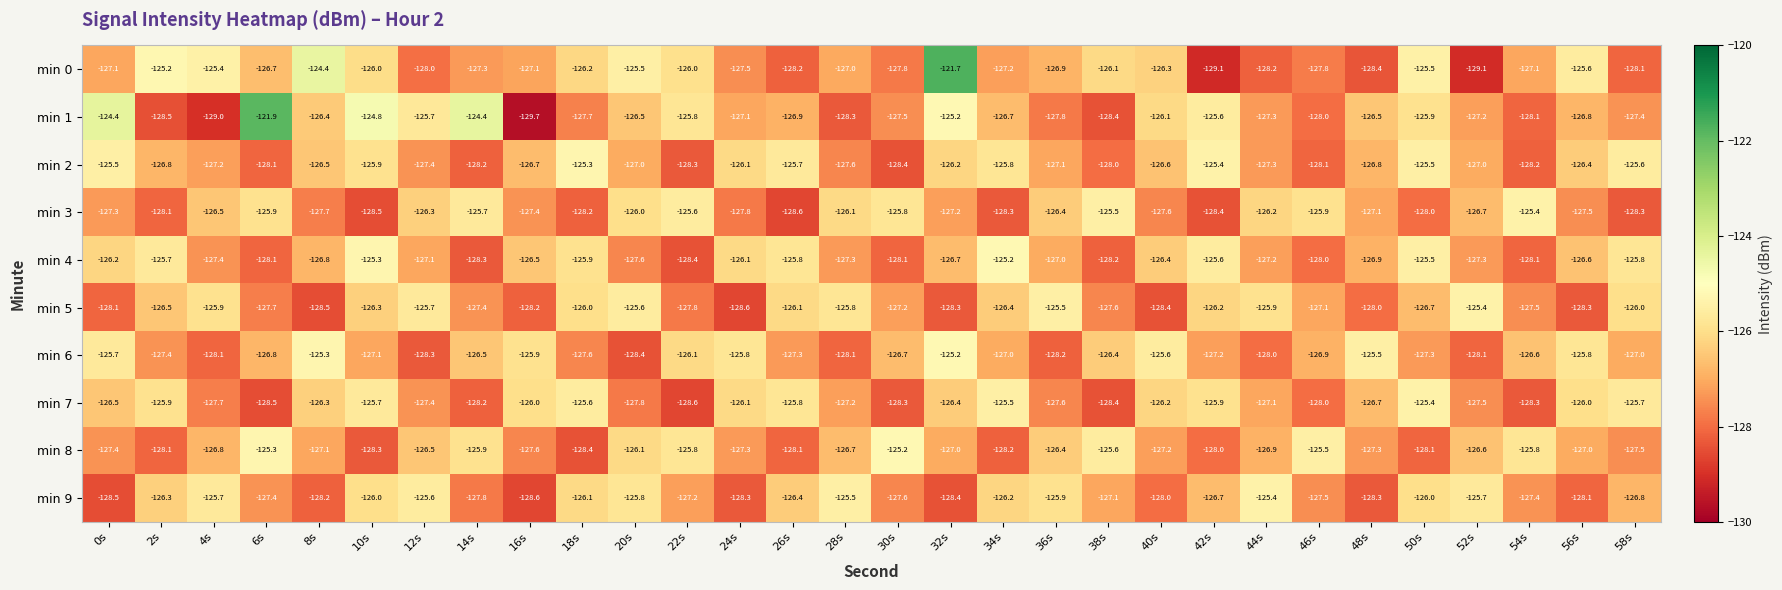

The min 4 series shows -221.4 at 42s. True or false?

False